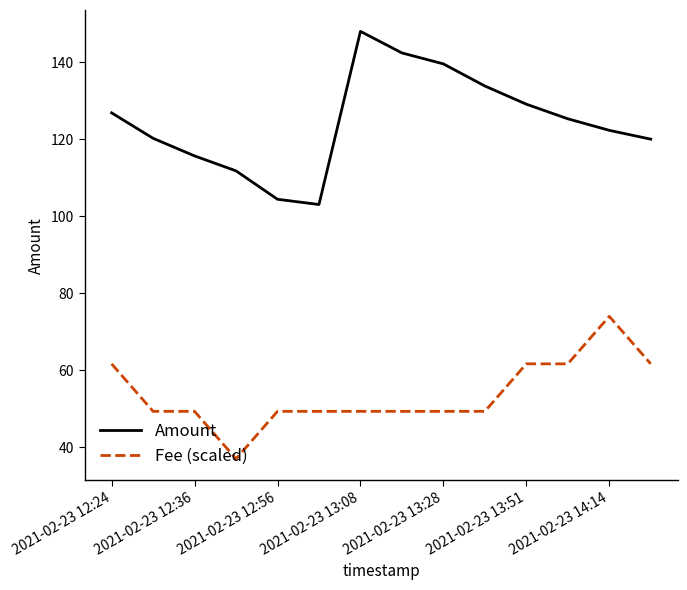

True or false: Amount and Fee (scaled) cross at least once.

False